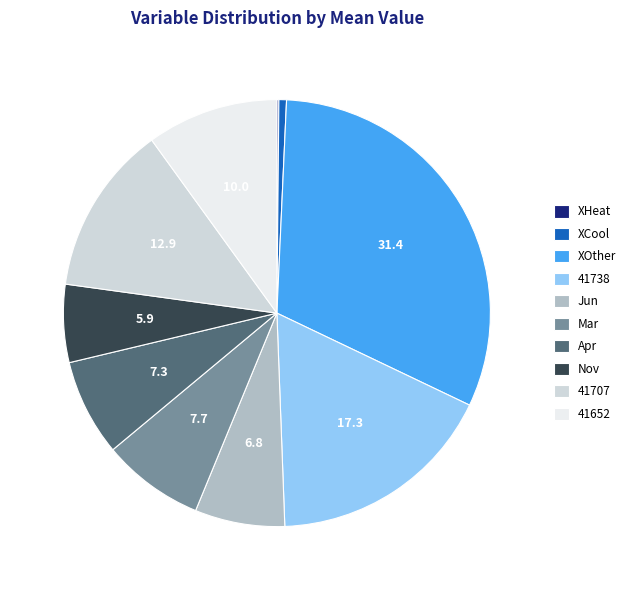

What is the largest slice in the pie chart?

XOther